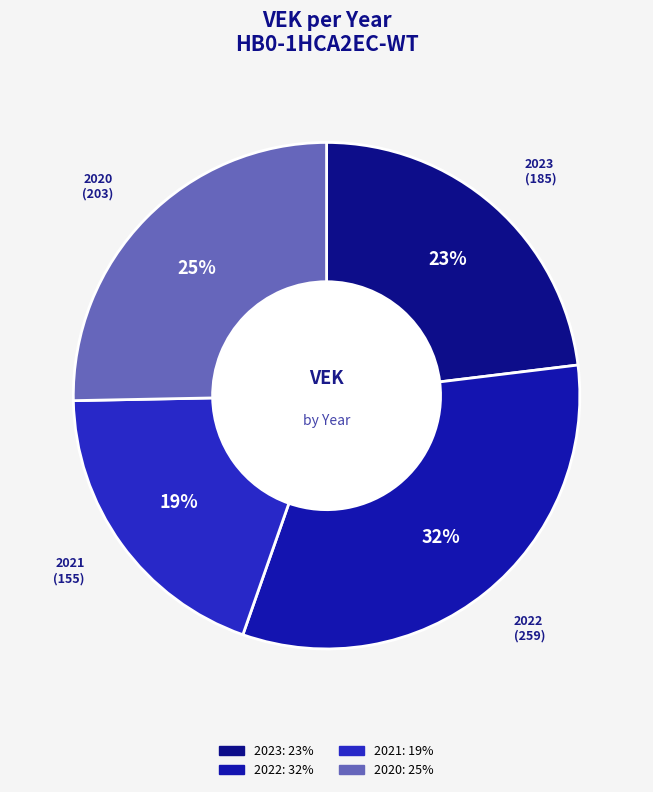

Count the number of slices in the pie.

4